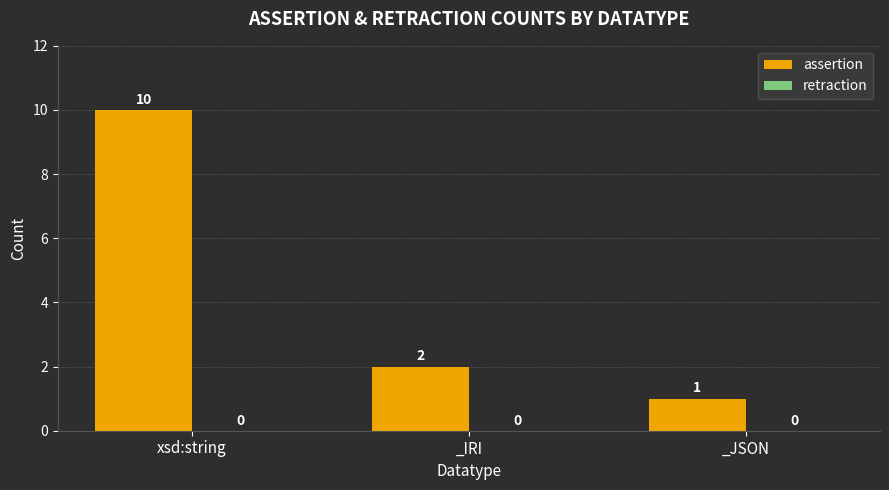

The chart shows a value of 1 at _JSON. True or false?

True